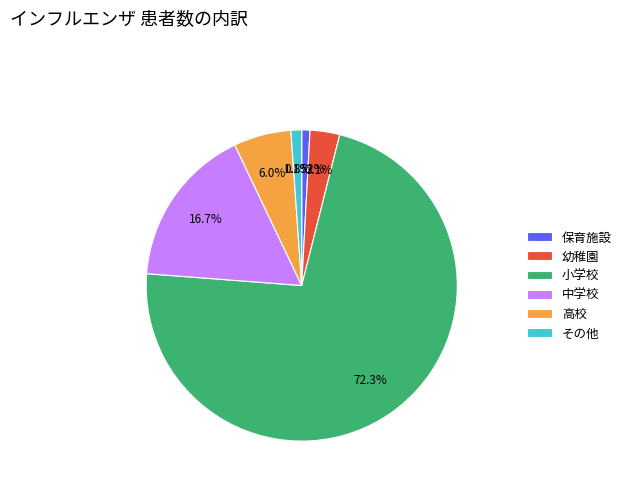

What is the total percentage of 幼稚園 and その他?

4.2%